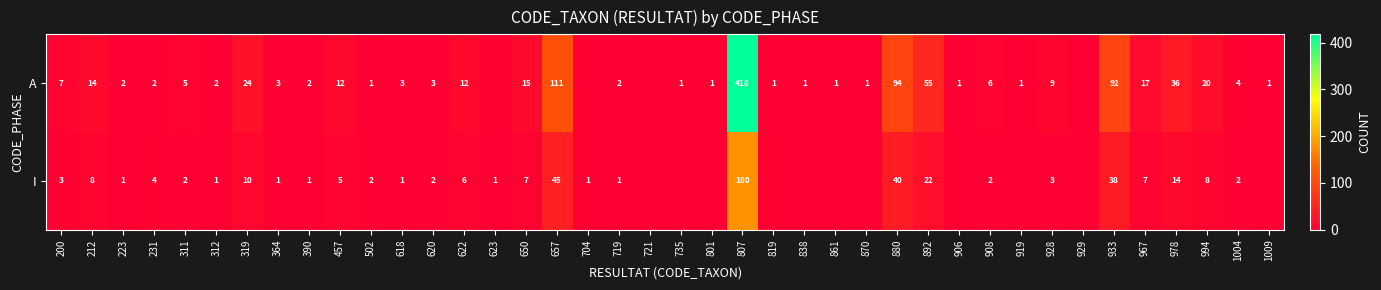

Rank the series at 390 from lowest to highest value.

I, A